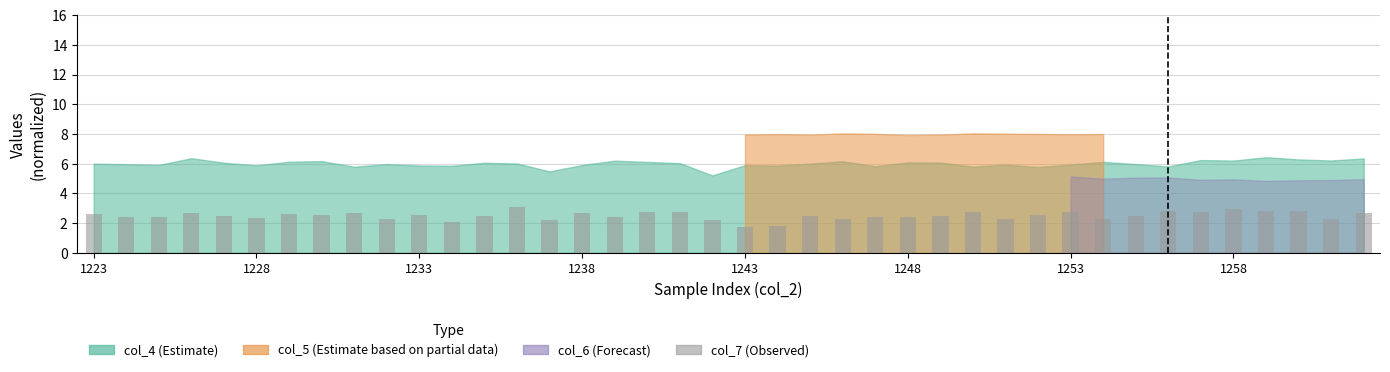

What is the difference between the maximum and minimum values?

1.3